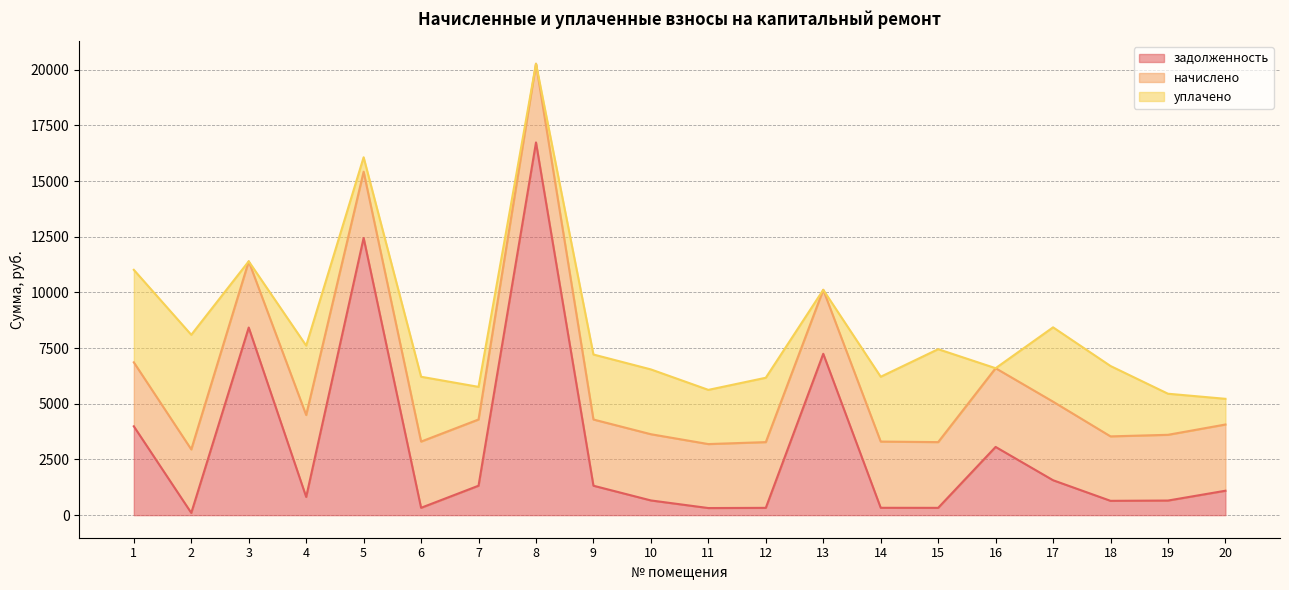

At which label is начислено closest to 3265?

17